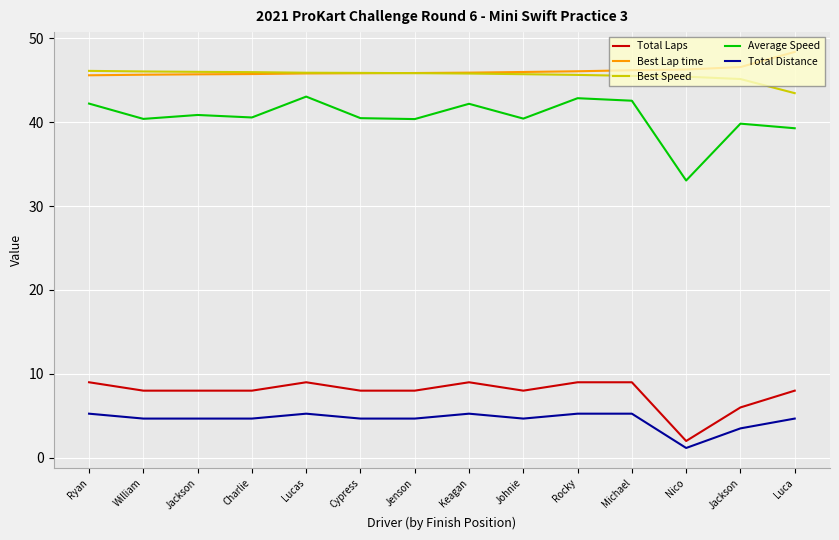

What is the approximate value of Average Speed at Rocky?

42.9